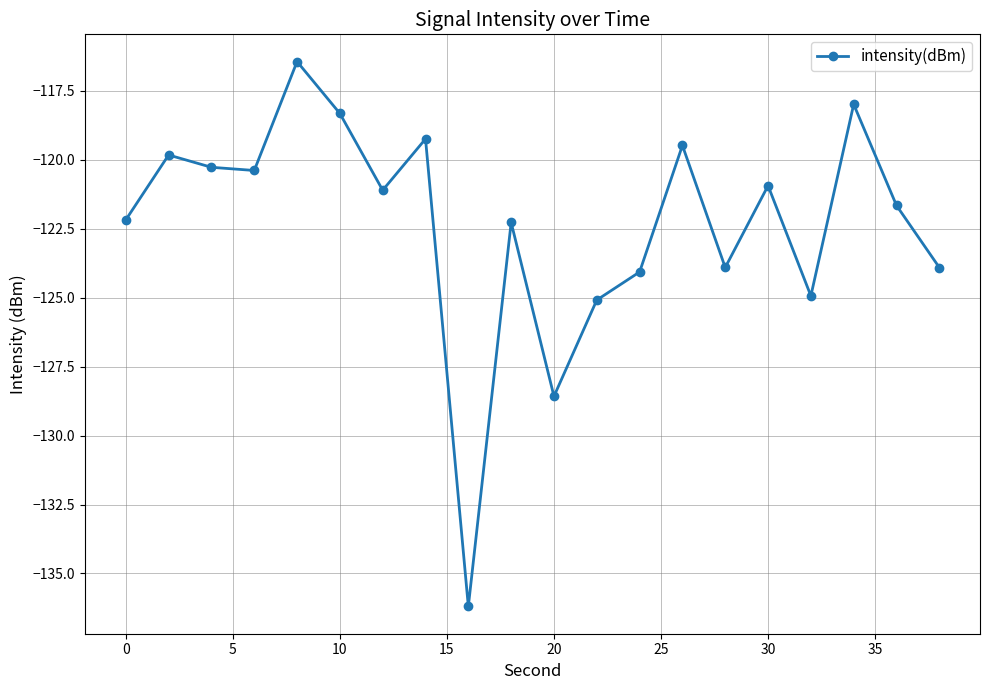

How many points are higher than both their immediate neighbors (excluding endpoints)?

7